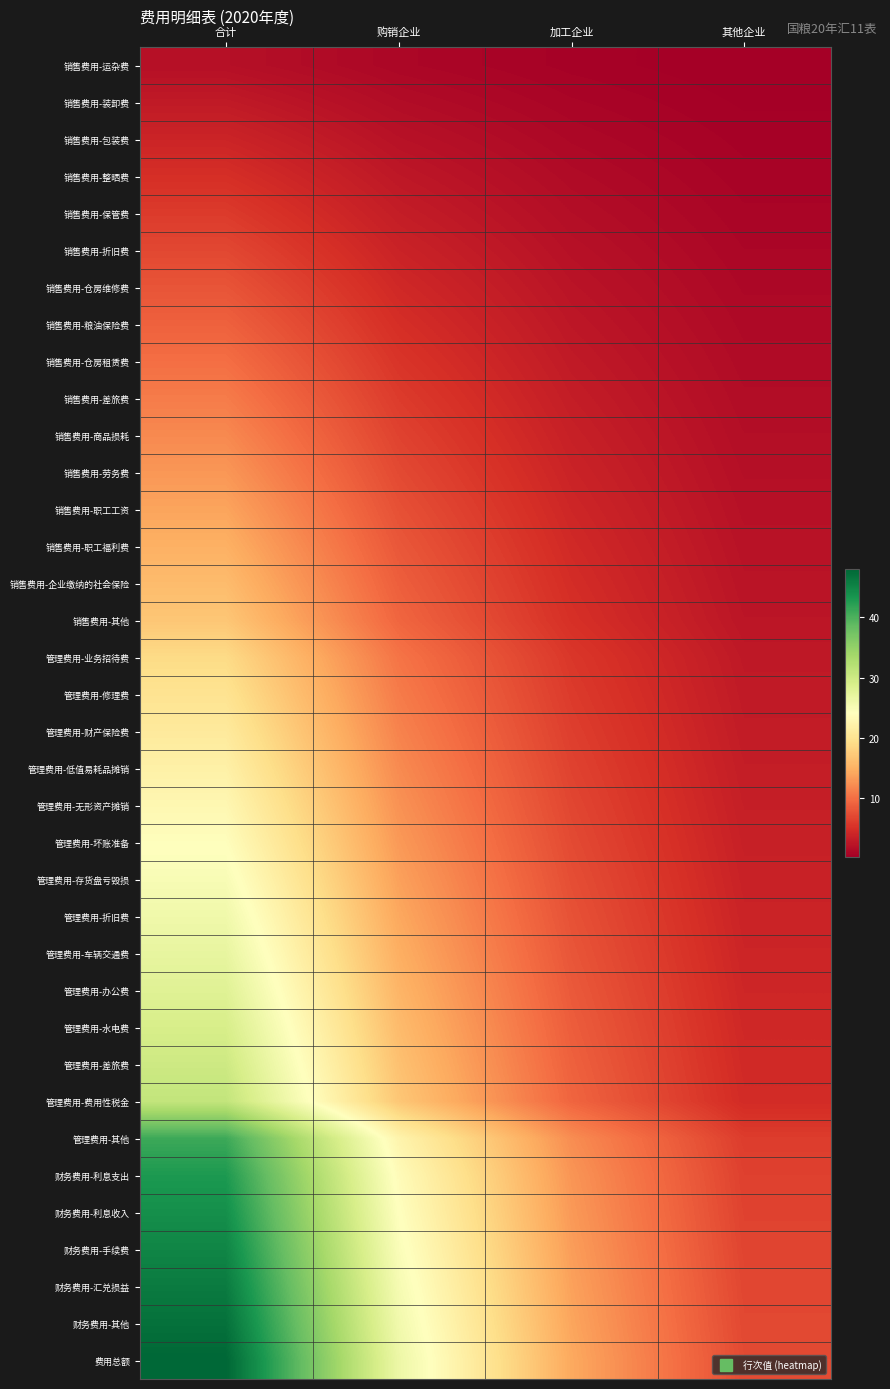

What is the total value across all series at 合计?

791.0